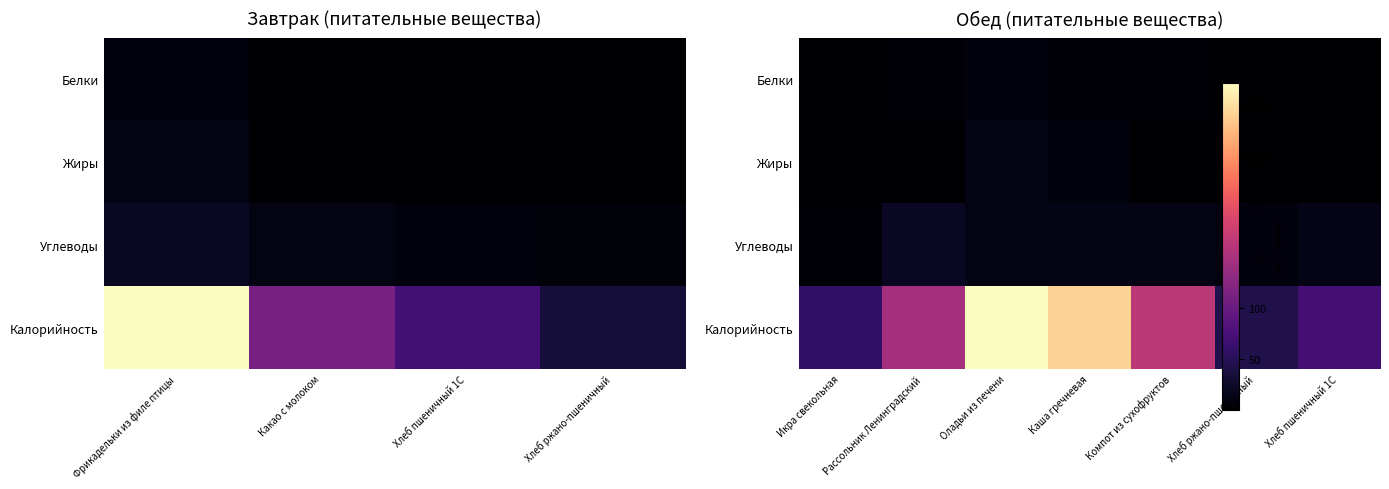

Which series has the widest spread of values?

Калорийность